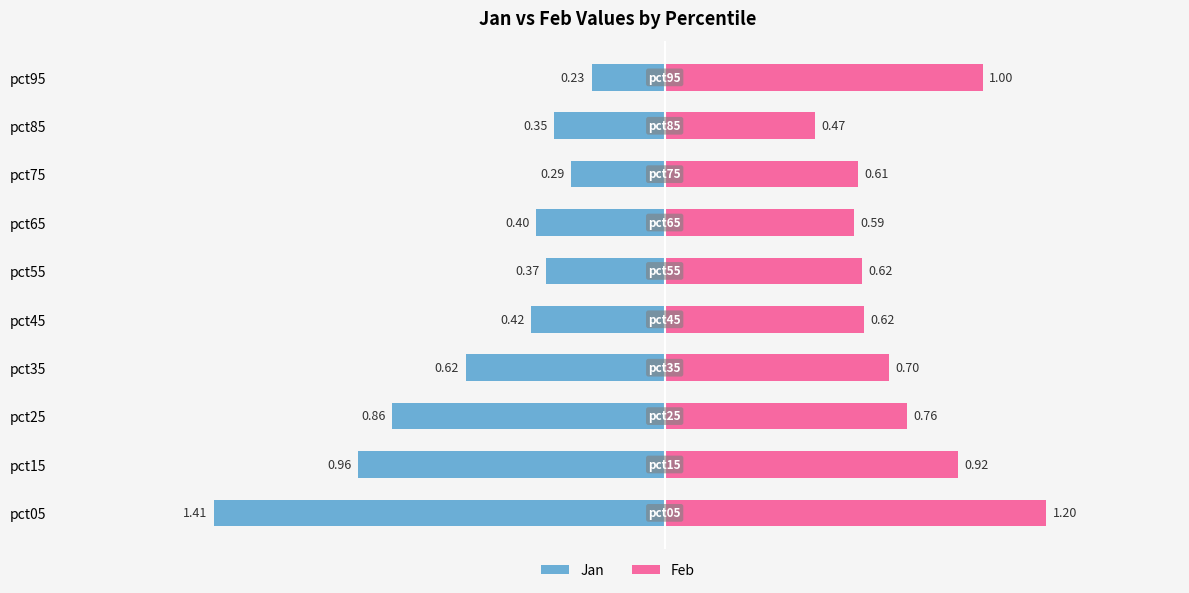

What is the sum of all Feb values?

7.5